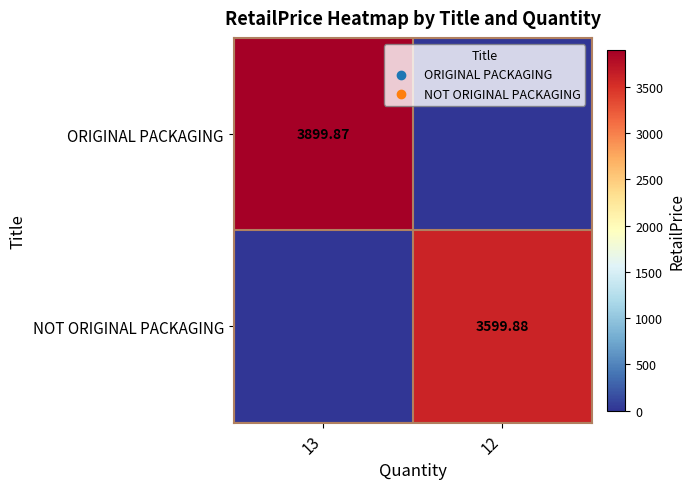

Is the value of ORIGINAL PACKAGING at 13 greater than the value of NOT ORIGINAL PACKAGING at 12?

Yes